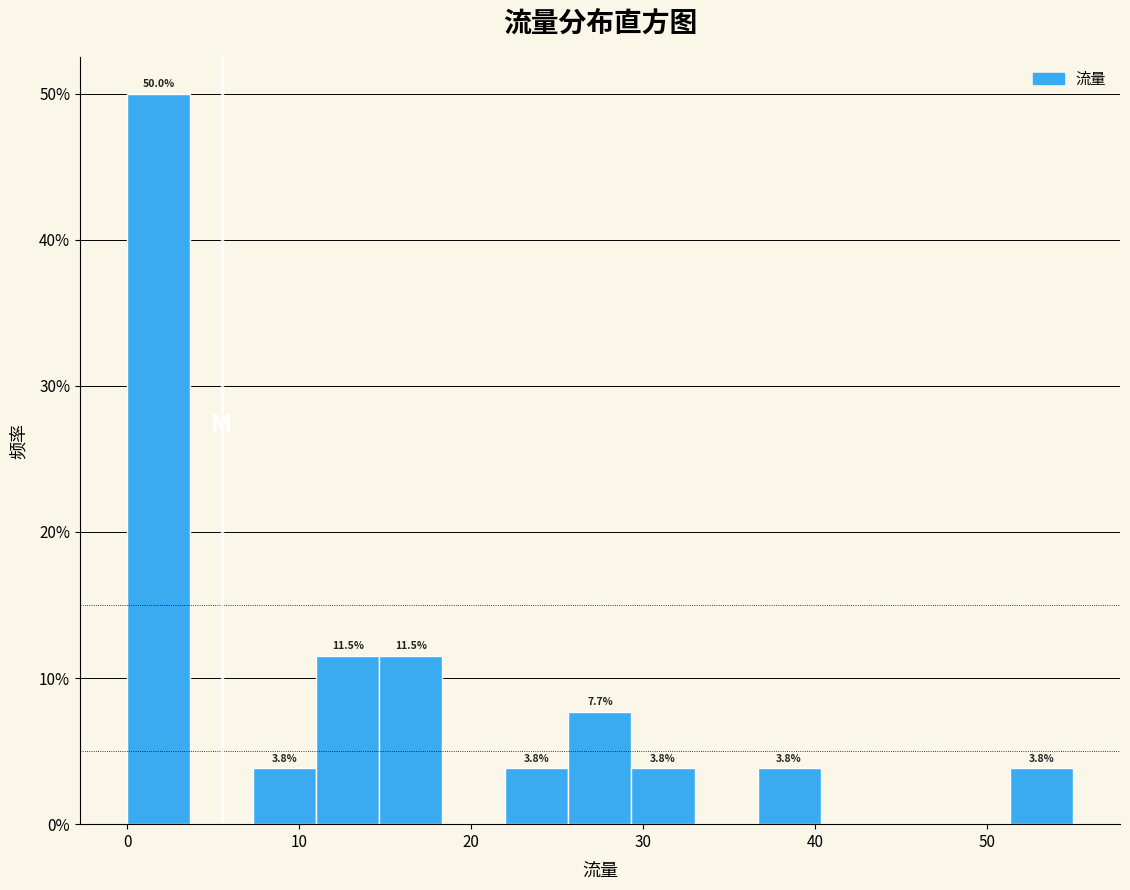

Around what value on the x-axis is the tallest bar? Give the approximate position of its centre, as read against the axis.

2